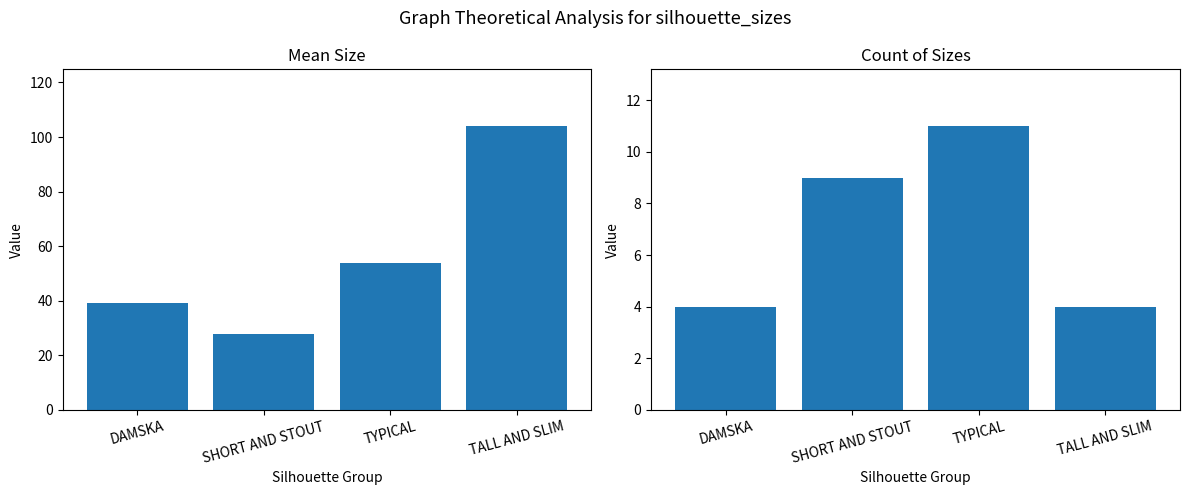

Which series changed the most between DAMSKA and TYPICAL?

Mean Size